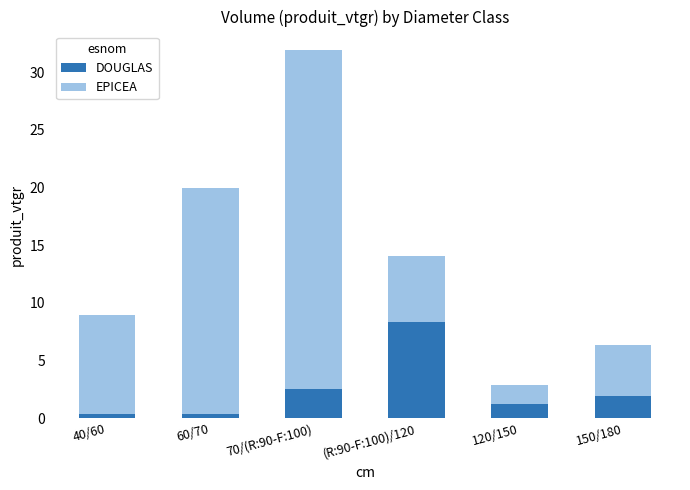

How many data points in DOUGLAS are above 1?

4